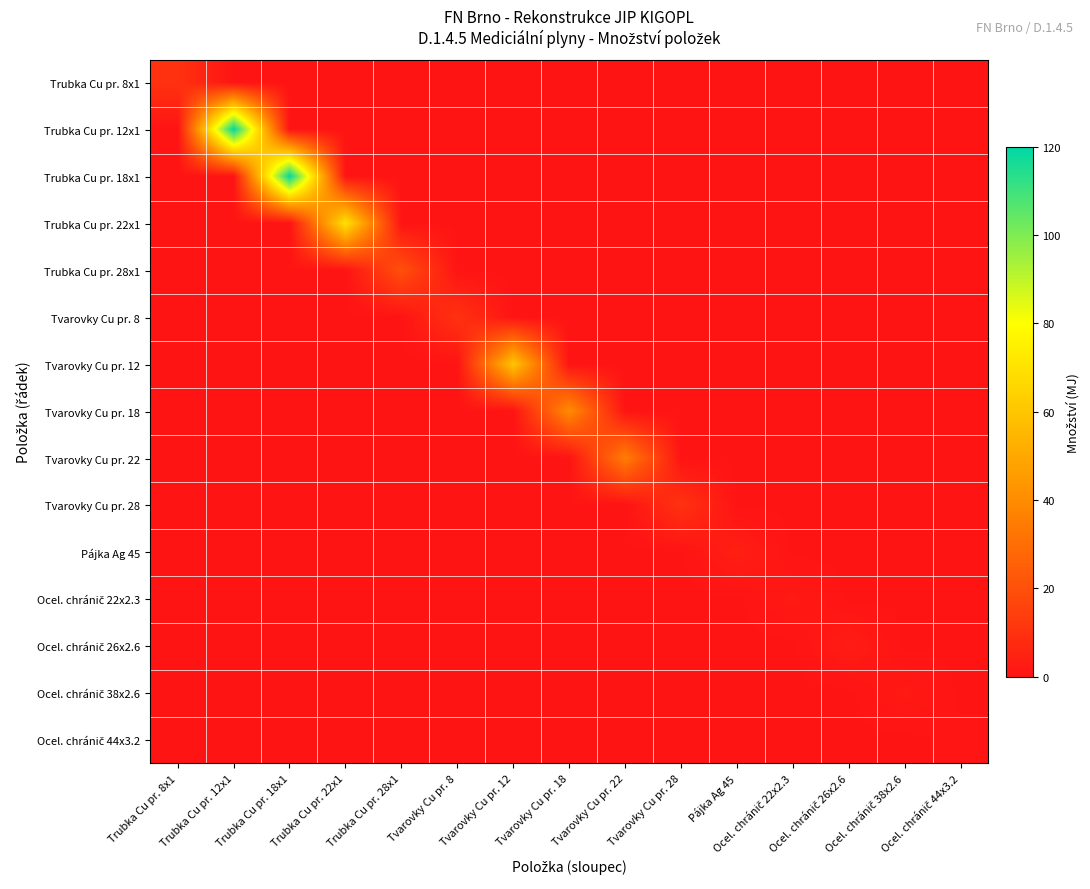

What is the difference between the highest and lowest values at Tvarovky Cu pr. 8?

10.0